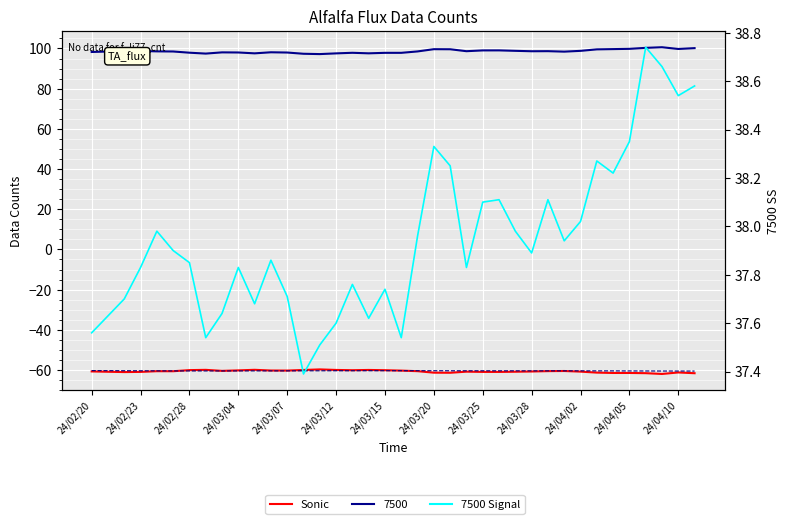

How many lines are shown in the chart?

4